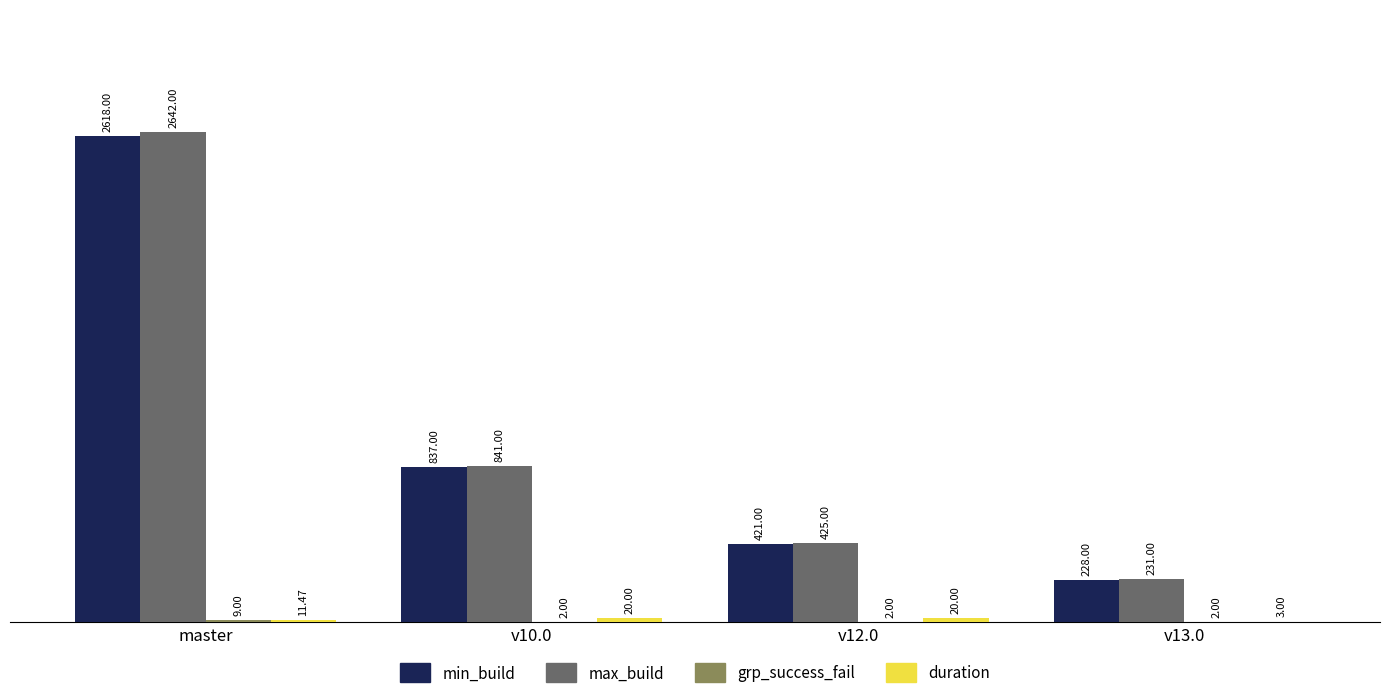

Where does the min_build series first go above 837?

master